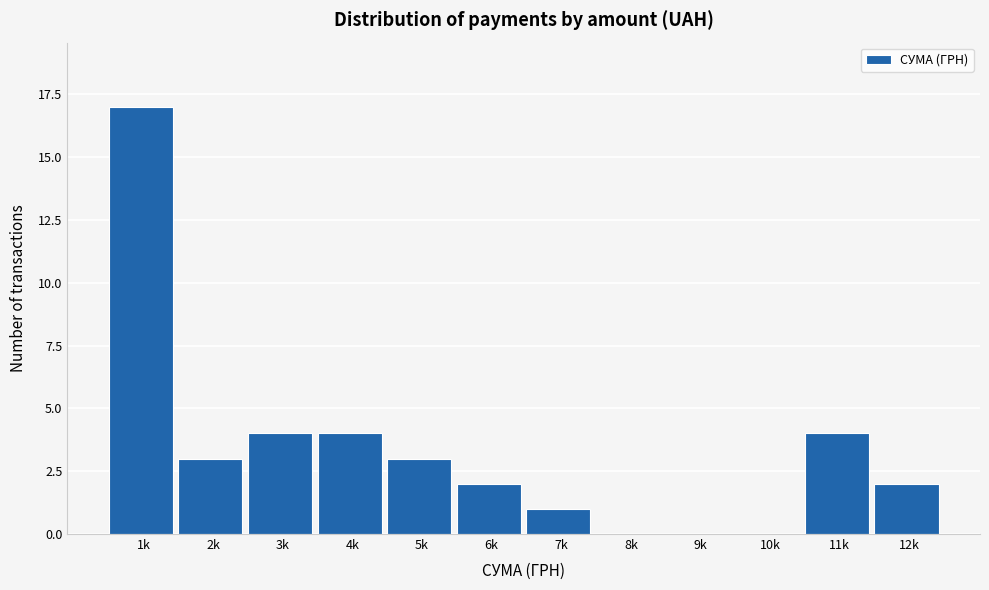

Reading left to right, what are all the values shown in this chart?

1k=17	2k=3	3k=4	4k=4	5k=3	6k=2	7k=1	8k=0	9k=0	10k=0	11k=4	12k=2